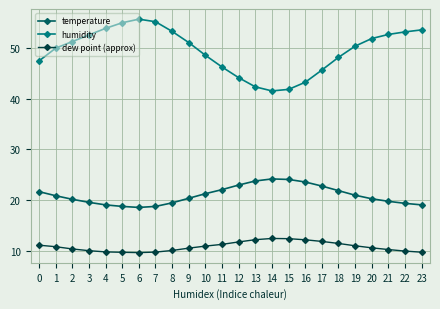

How many series are shown in this chart?

3